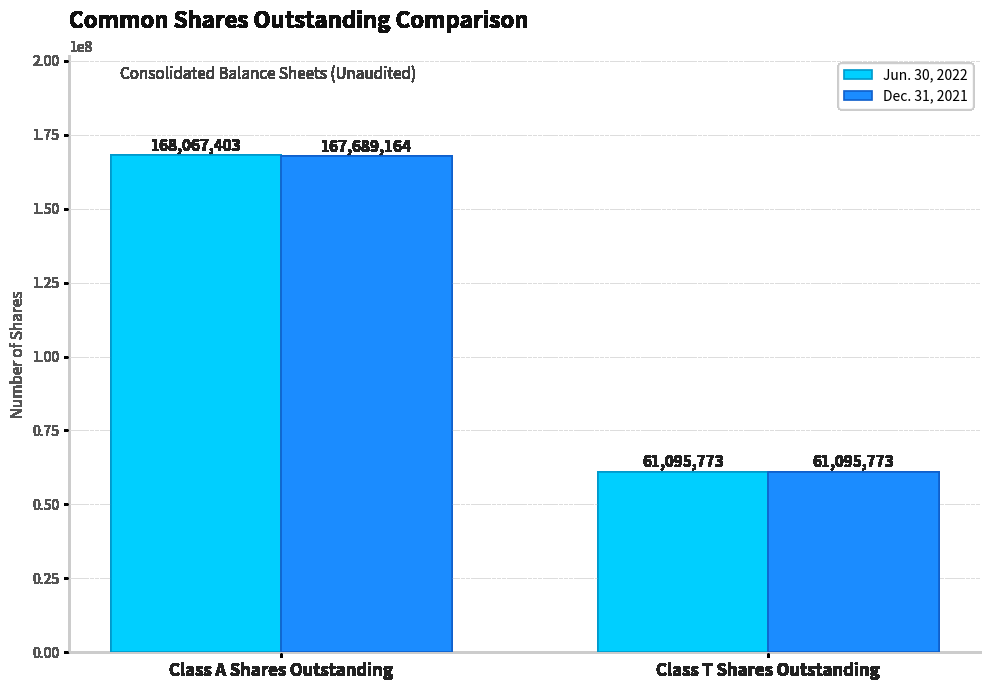

Reading left to right, list all the values displayed in this chart.

Jun. 30, 2022: 168067403	61095773
Dec. 31, 2021: 167689164	61095773